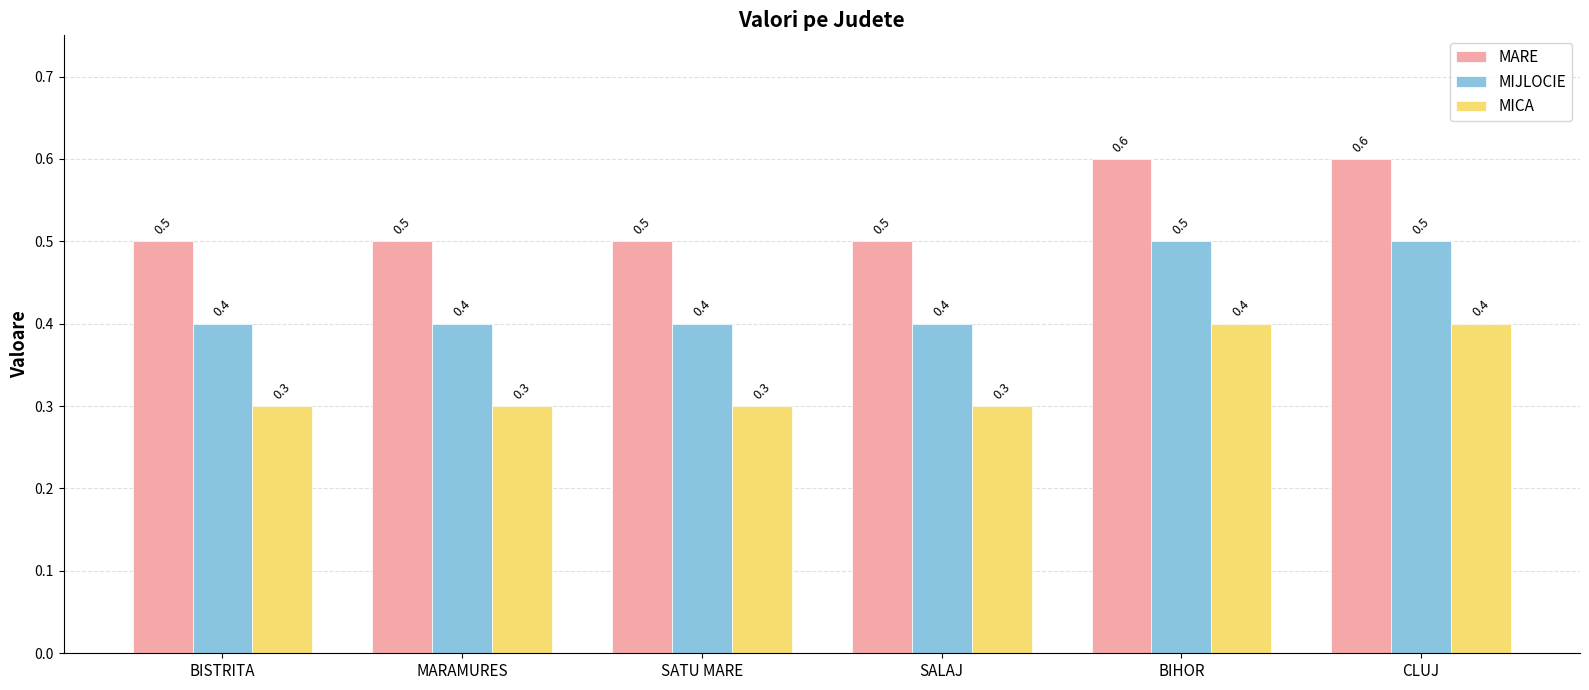

What is the difference between the second highest and second lowest values in the MIJLOCIE series?

0.1